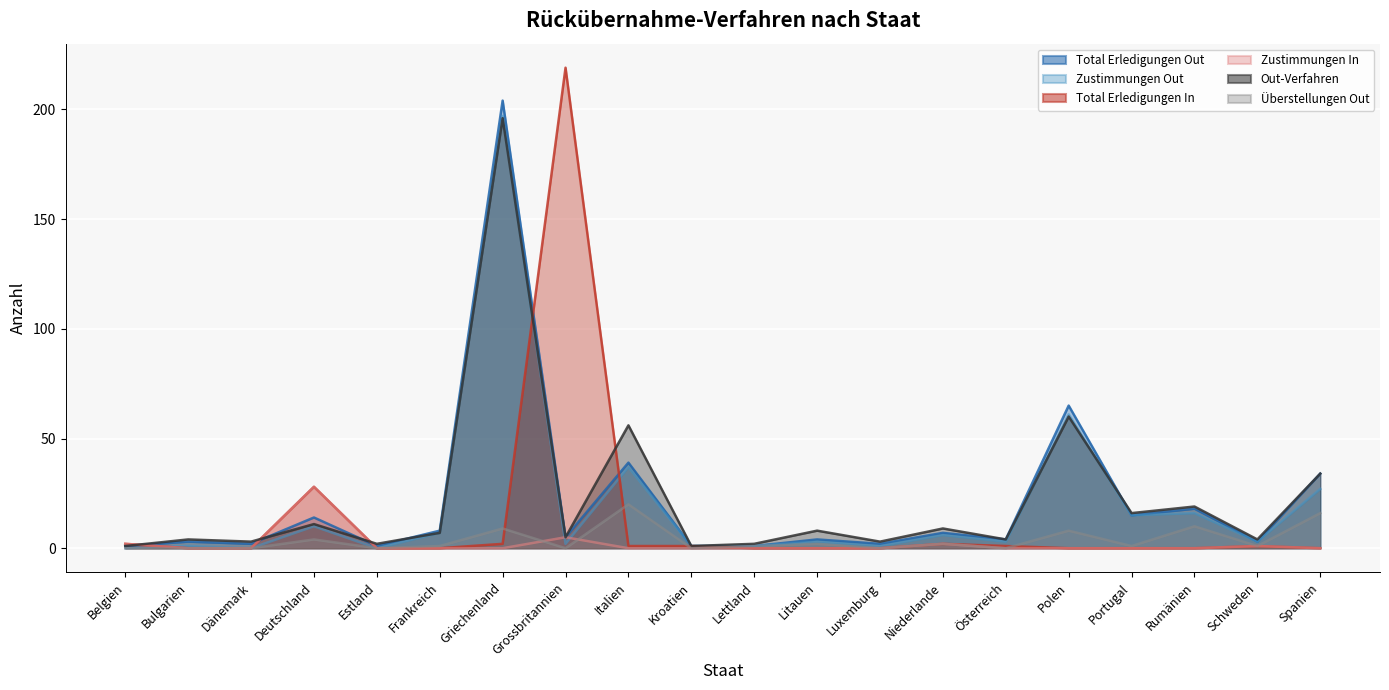

Which category has the lowest value across all series?

Belgien